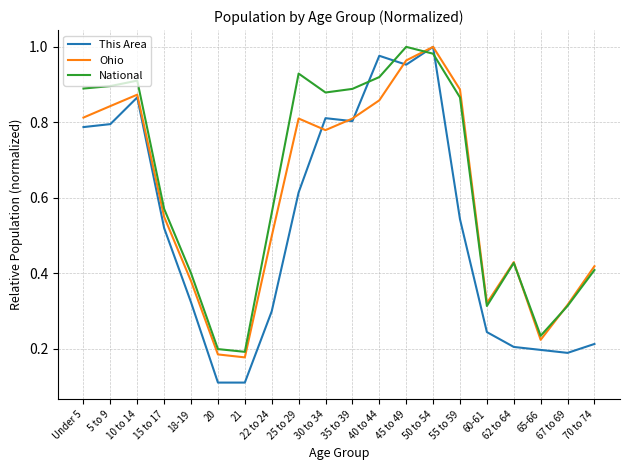

What is the total value across all series at 65-66?

0.7